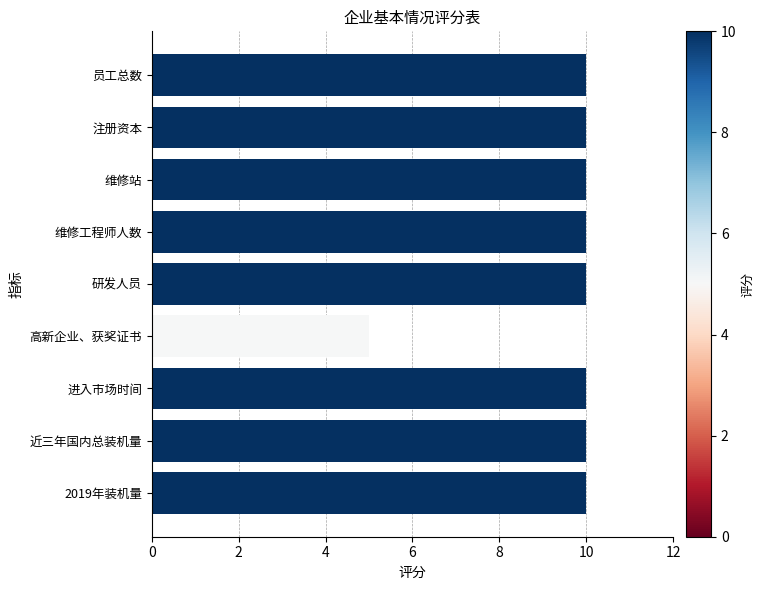

True or false: the data shows 13 at 维修站.

False